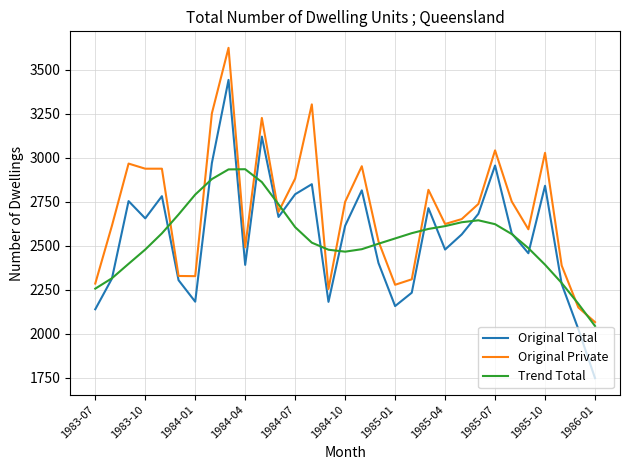

What is the minimum value for Original Private?

2066